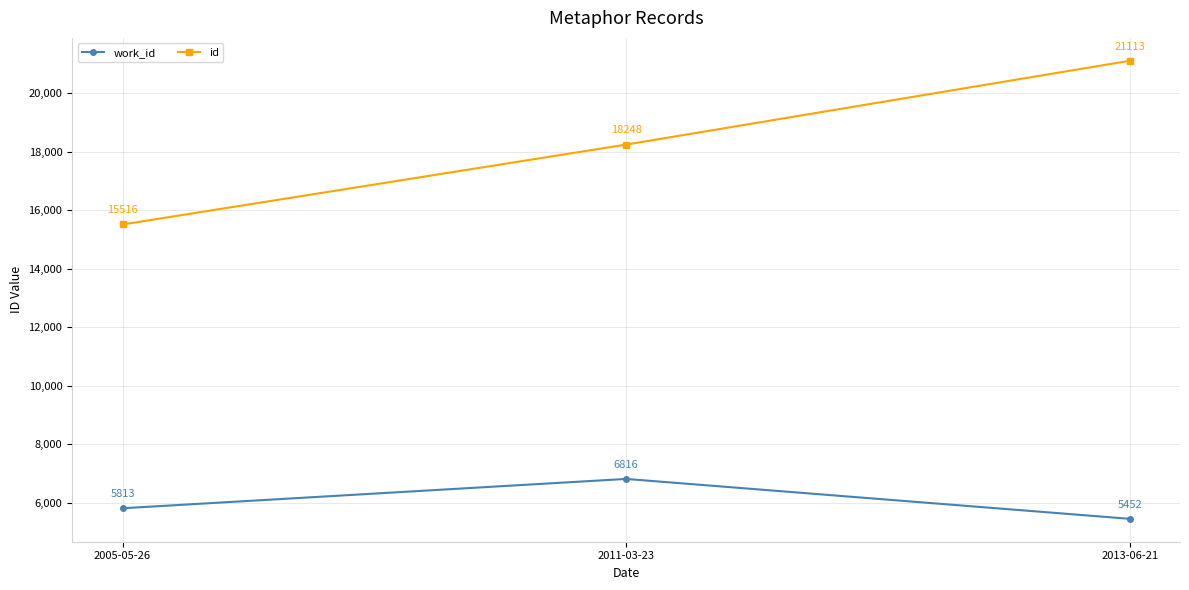

What is the difference between the second highest and minimum values in the work_id series?

361